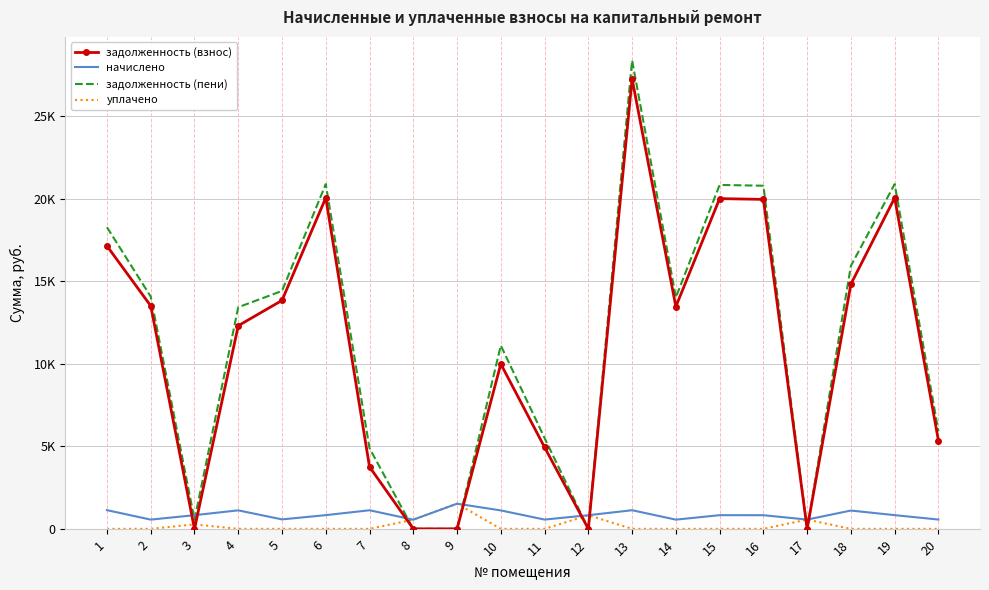

What are all the series names shown in the legend?

задолженность (взнос), начислено, задолженность (пени), уплачено